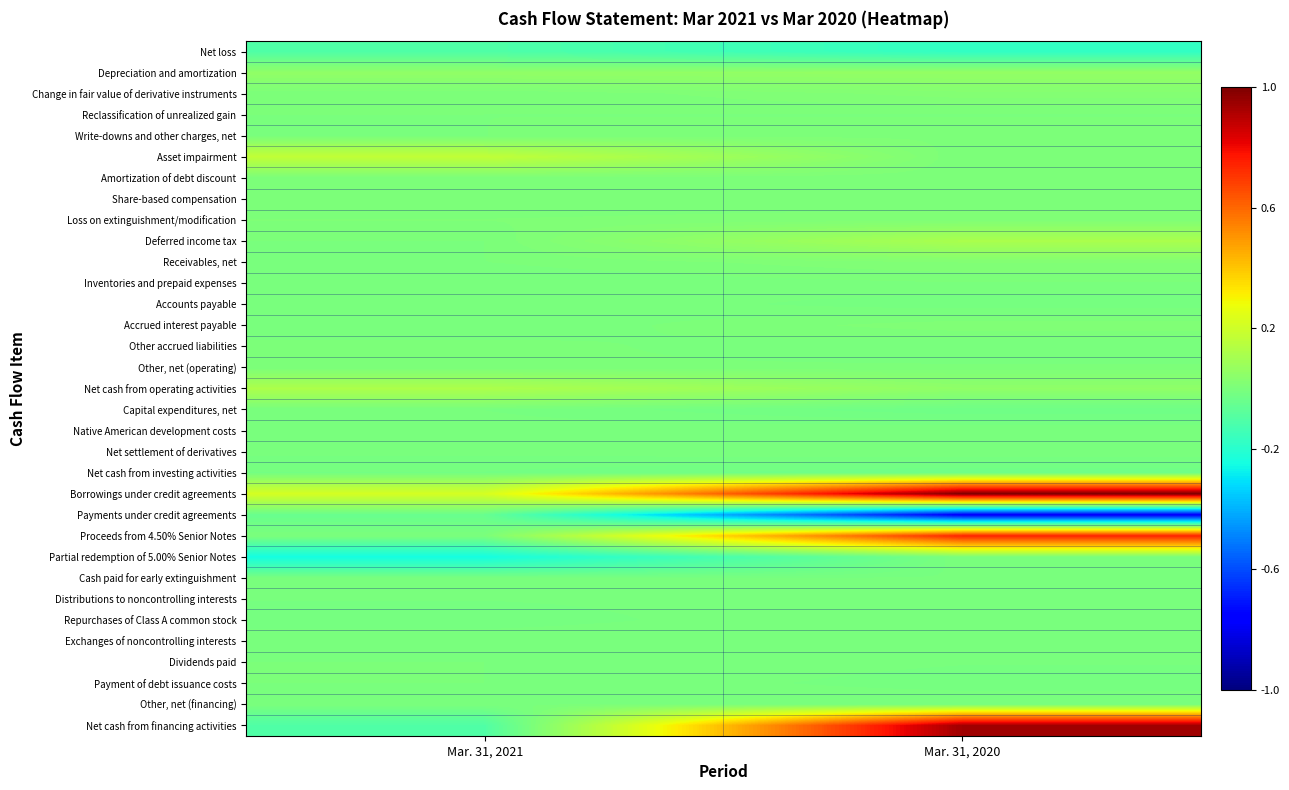

What is the total value across all series at Mar. 31, 2020?

17.5